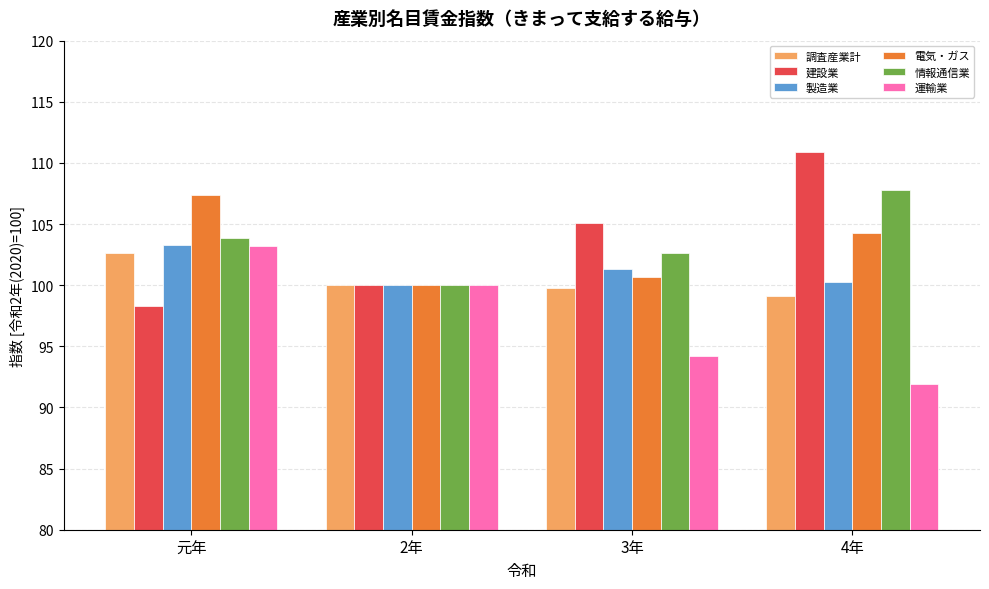

How many bars are there in each group?

6